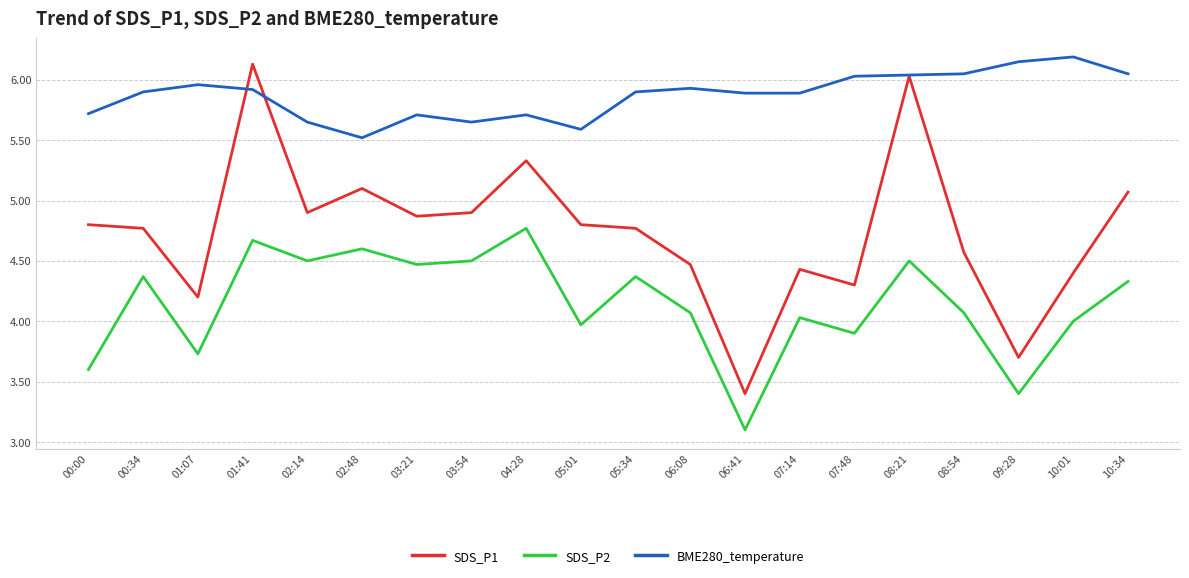

True or false: SDS_P2 has more than 1 points higher than both neighbors.

True